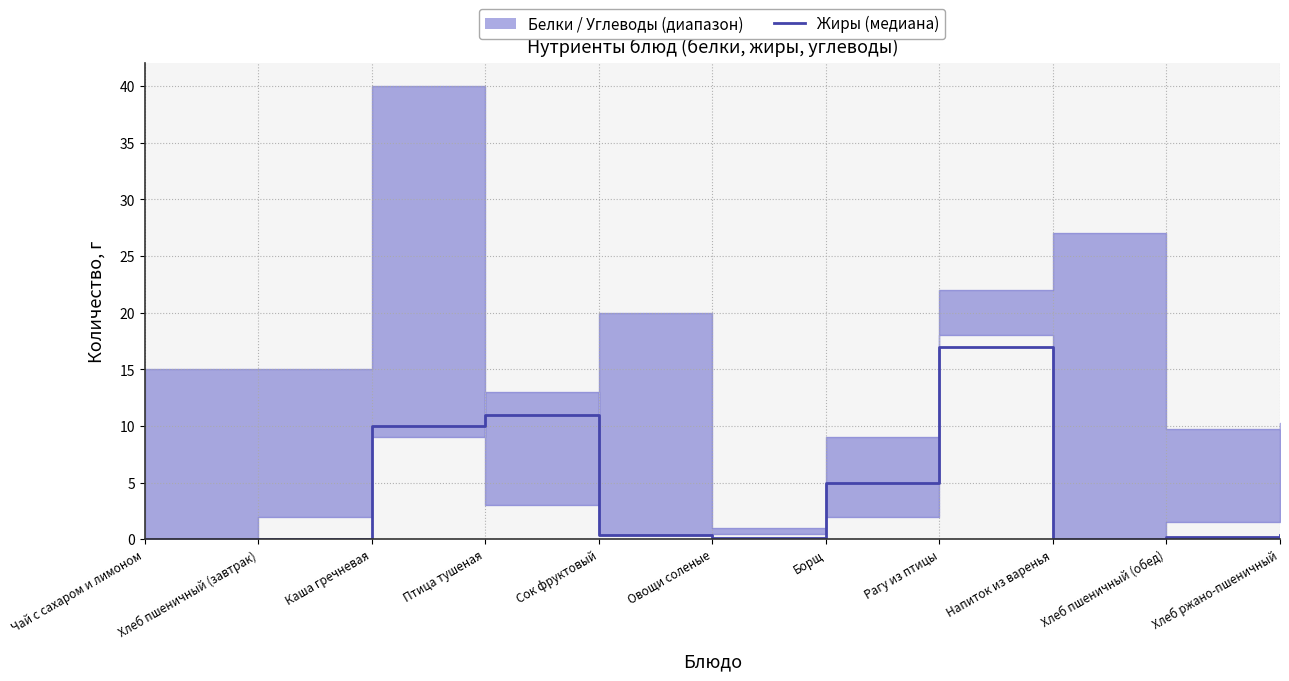

Reading right to left, extract all data points from this chart.

0.4	0.2	0.0	17.0	5.0	0.1	0.4	11.0	10.0	0.0	0.0